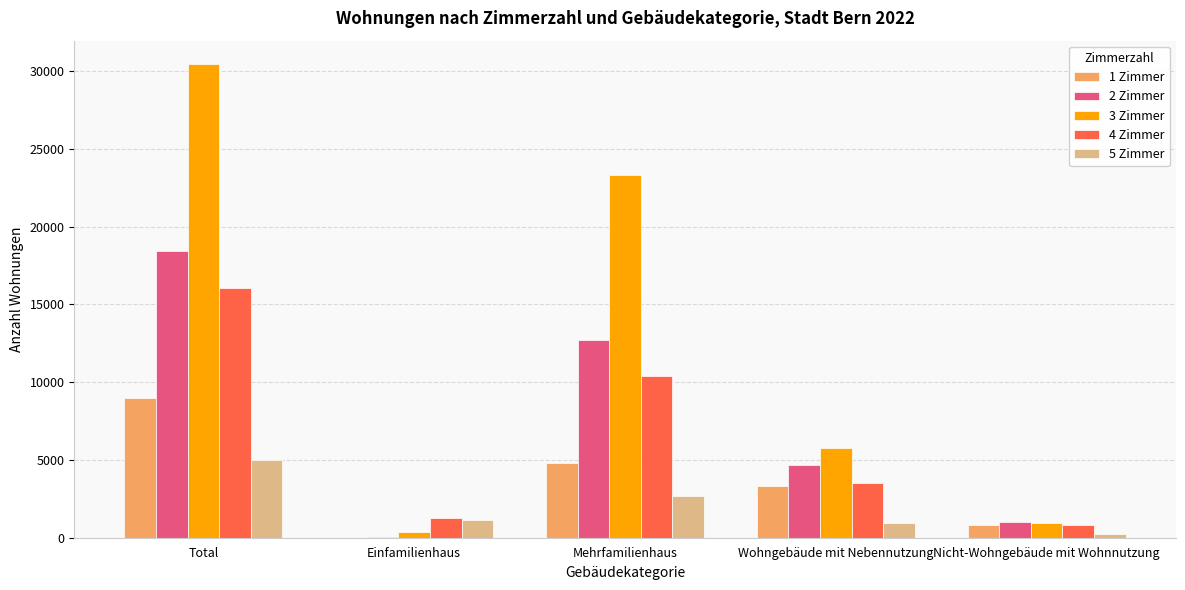

What is the maximum value for 5 Zimmer?

5026